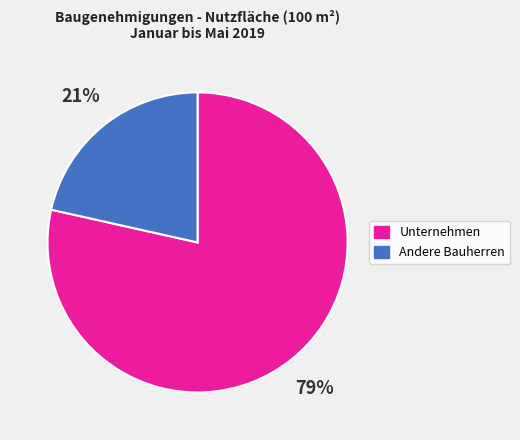

Is there any slice that represents more than half of the pie?

Yes